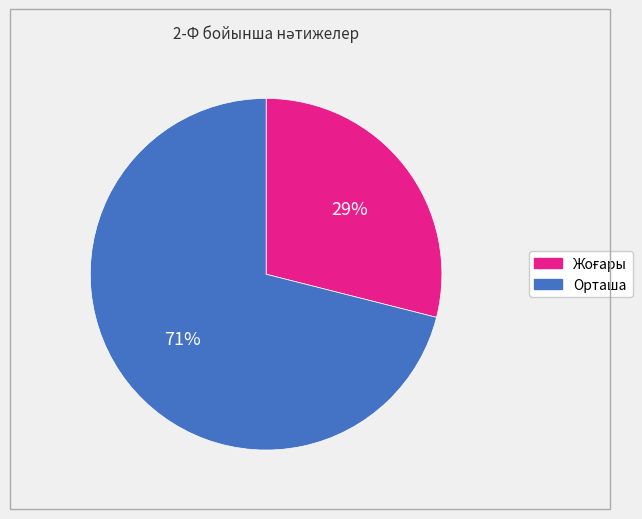

To the nearest percent, what is the difference between the largest and smallest slice percentages?

42%